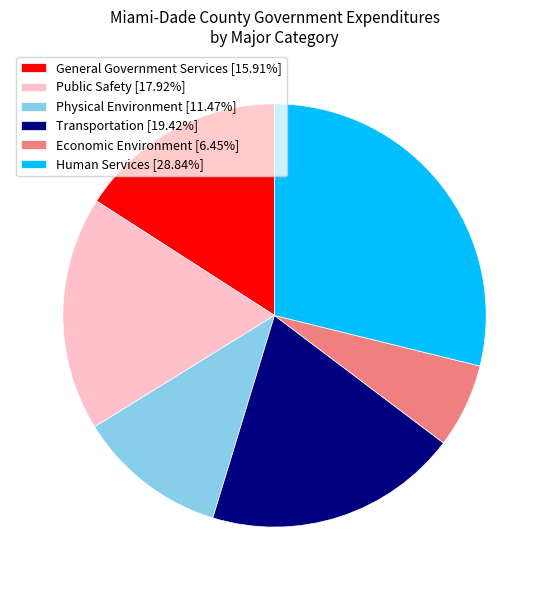

Does Economic Environment account for over 50% of the chart?

No